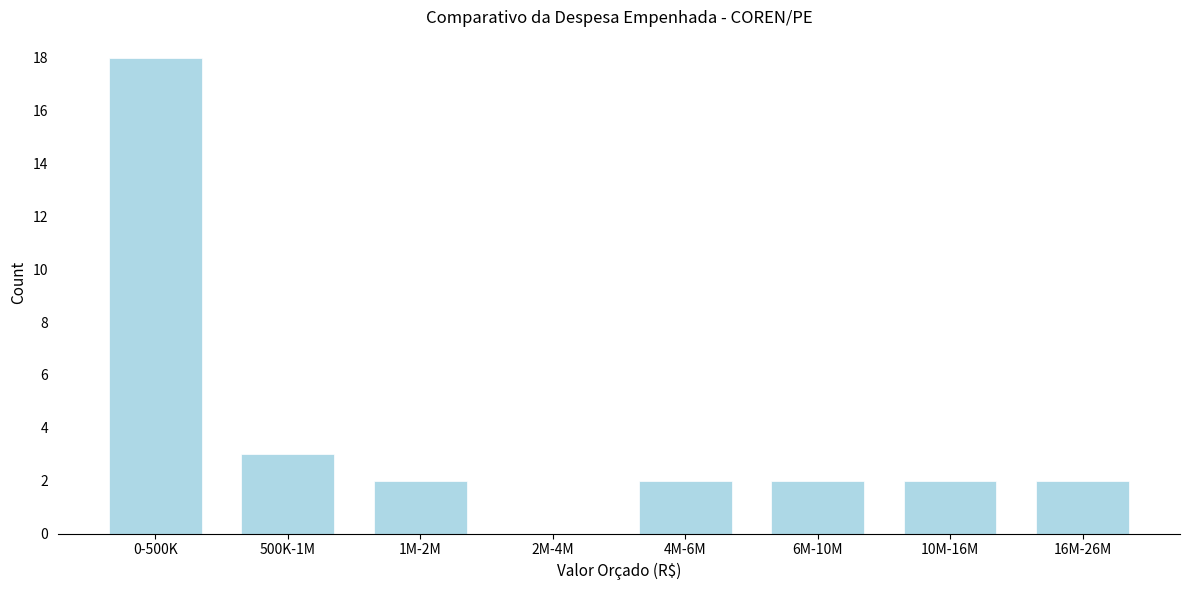

Reading left to right, what are all the values shown in this chart?

0-500K=18	500K-1M=3	1M-2M=2	2M-4M=0	4M-6M=2	6M-10M=2	10M-16M=2	16M-26M=2